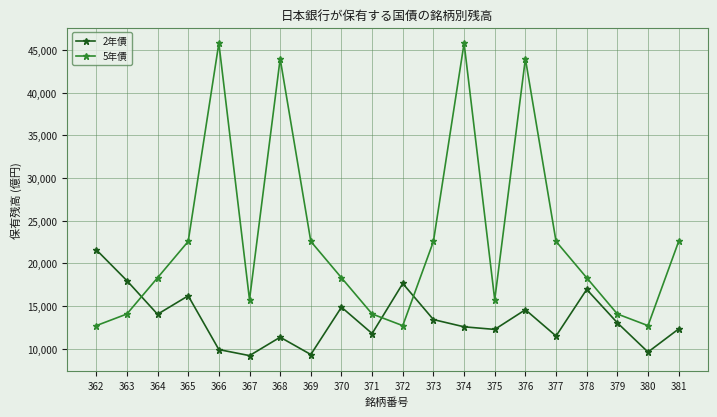

What is the difference between the maximum and minimum values in the 2年債 series?

12407